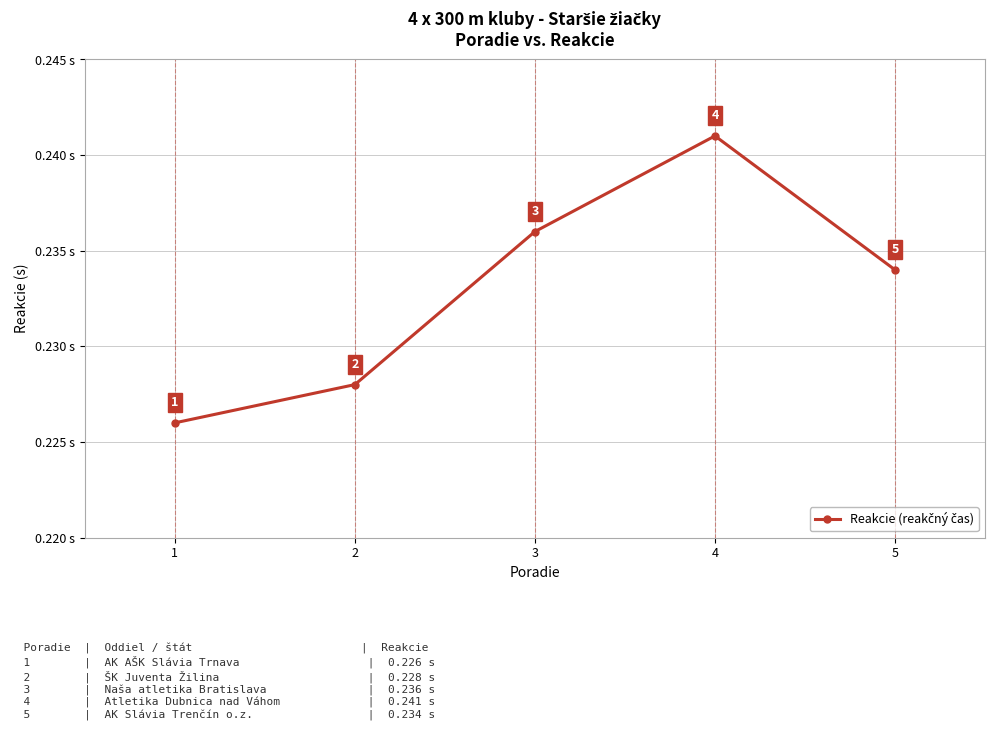

Is it true that the value at 3 is 0.1?

False